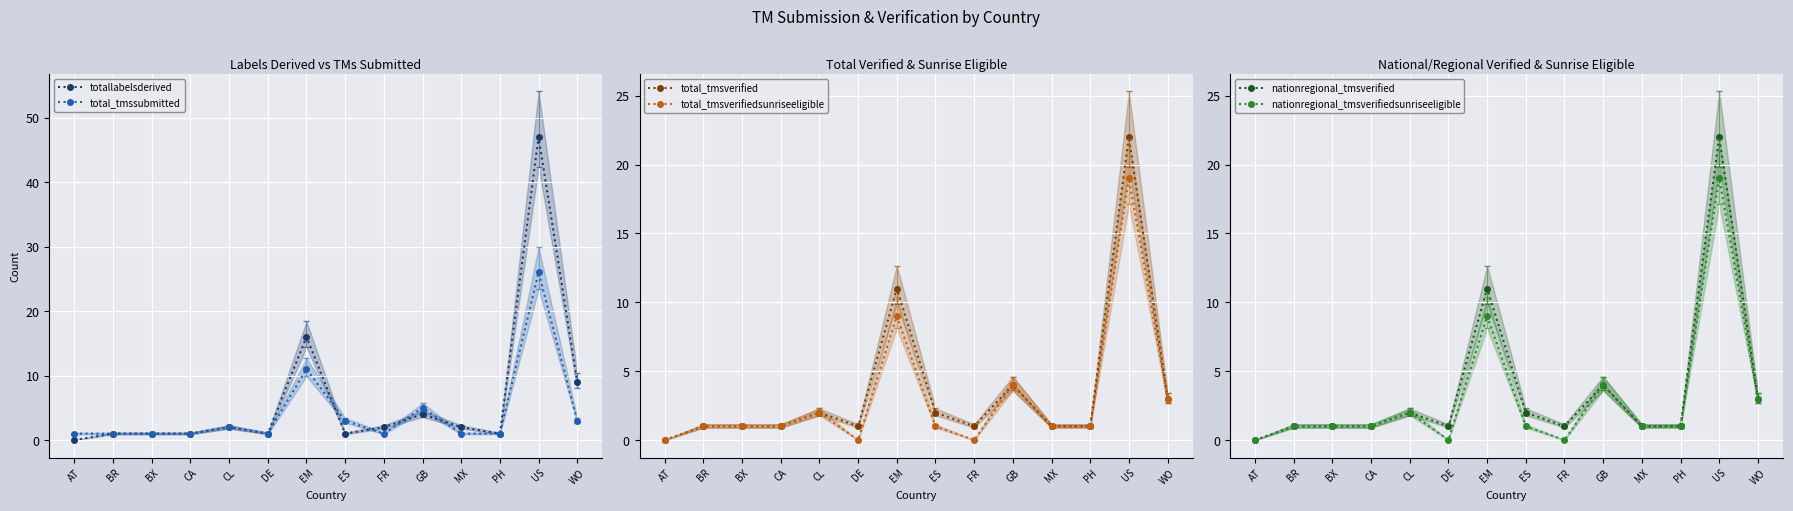

What is the average value of the total_tmsverified series?

4